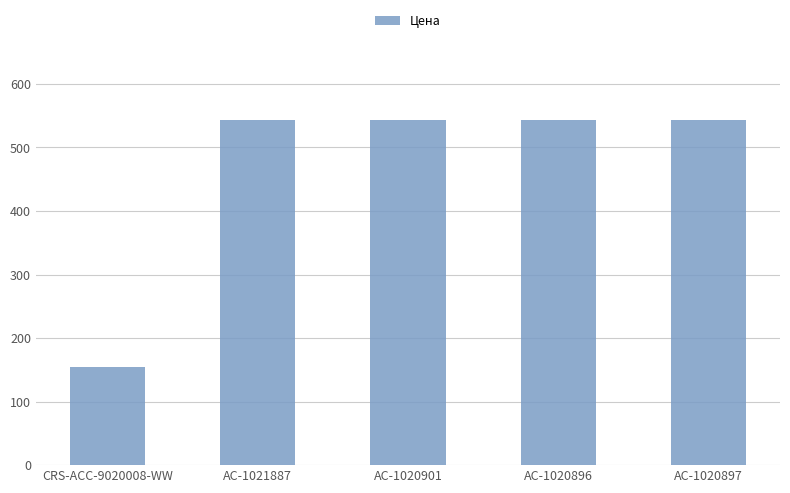

What is the approximate value at AC-1021887?

543.3